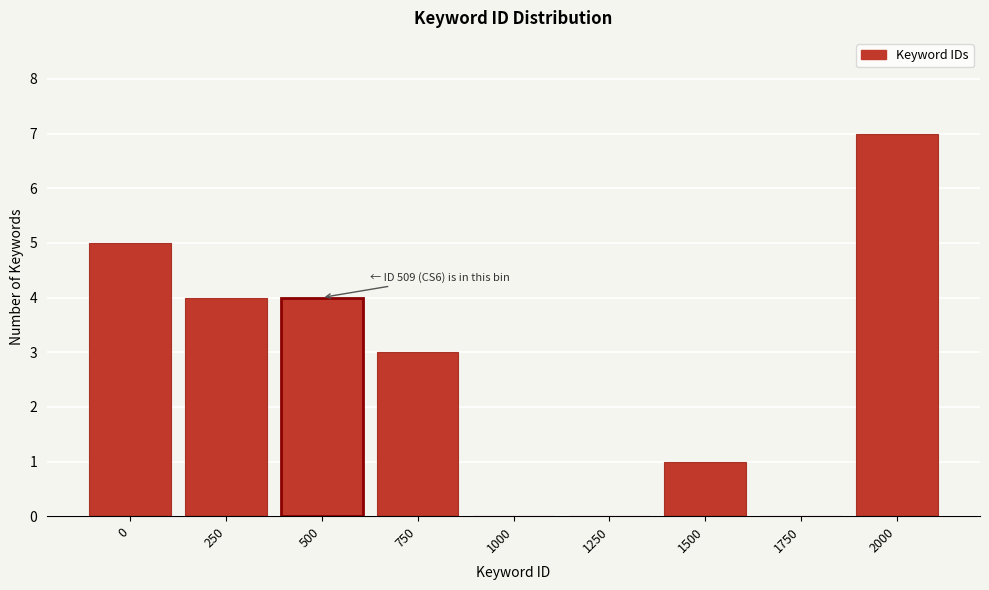

Reading right to left, transcribe all the data shown in this chart.

2000=7	1750=0	1500=1	1250=0	1000=0	750=3	500=4	250=4	0=5